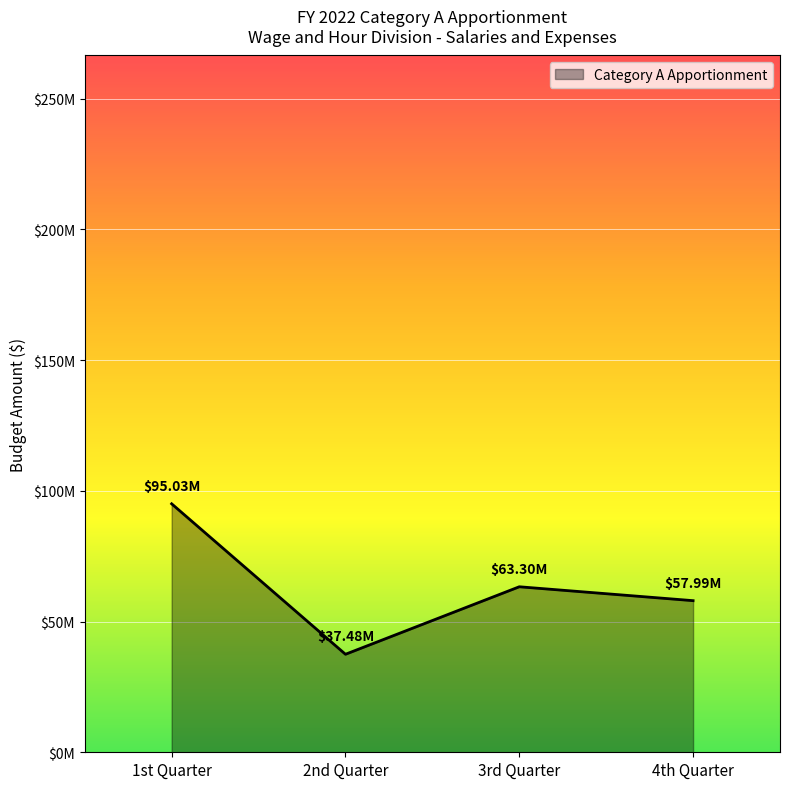

List the labels in order of value, largest first.

1st Quarter, 3rd Quarter, 4th Quarter, 2nd Quarter